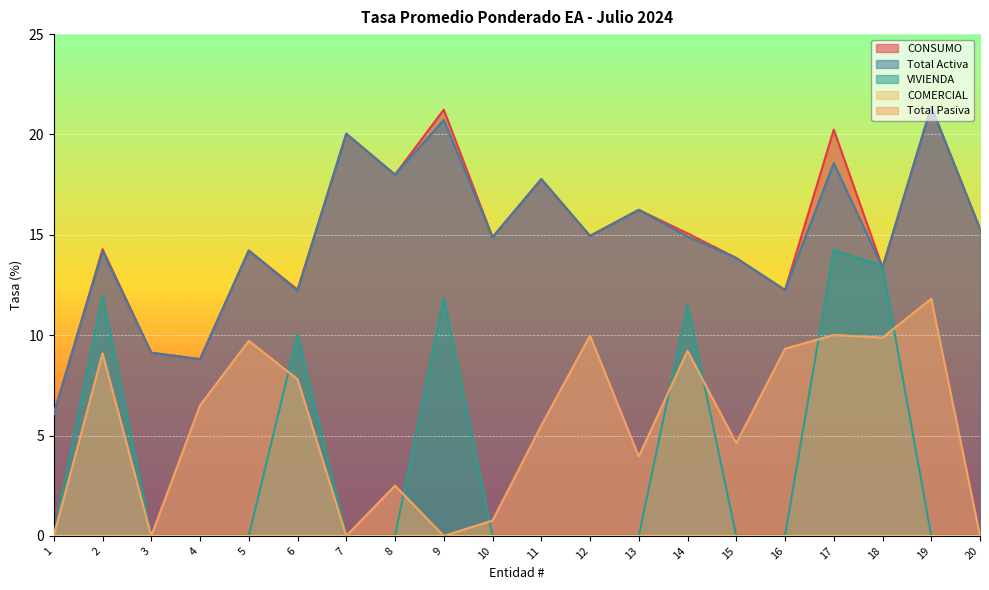

Which series has the widest spread of values?

CONSUMO